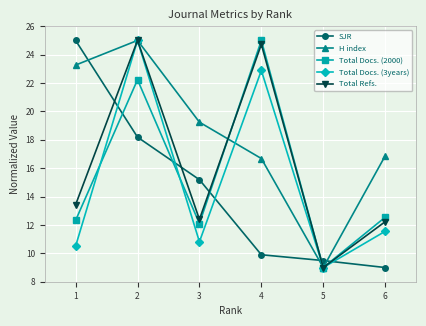

Reading left to right, extract all data points from this chart.

SJR: 25.0	18.2	15.2	9.9	9.5	9.0
H index: 23.3	25.0	19.2	16.7	9.0	16.9
Total Docs. (2000): 12.3	22.2	12.1	25.0	9.0	12.5
Total Docs. (3years): 10.5	25.0	10.8	22.9	9.0	11.6
Total Refs.: 13.4	25.0	12.4	24.7	9.0	12.2